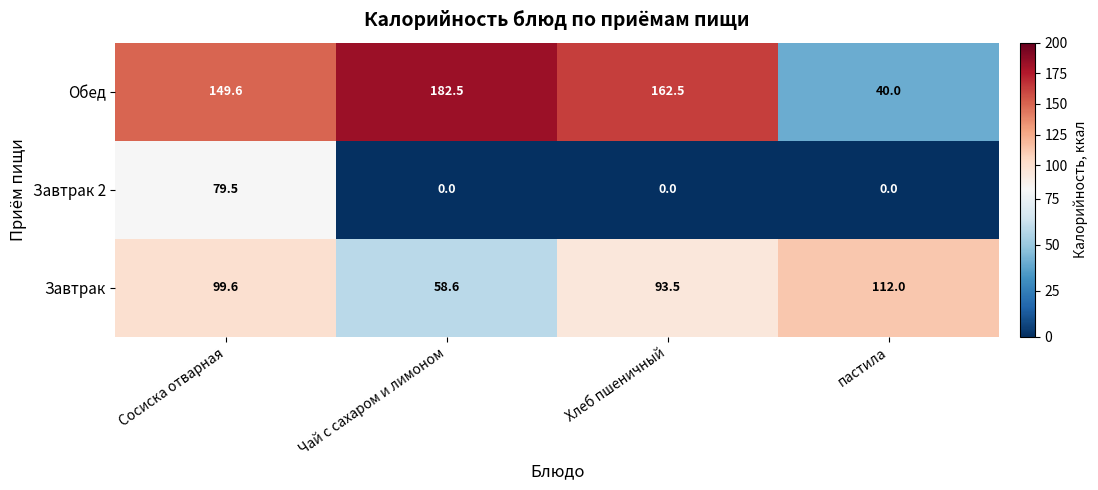

Which series has the largest total across all categories?

Обед